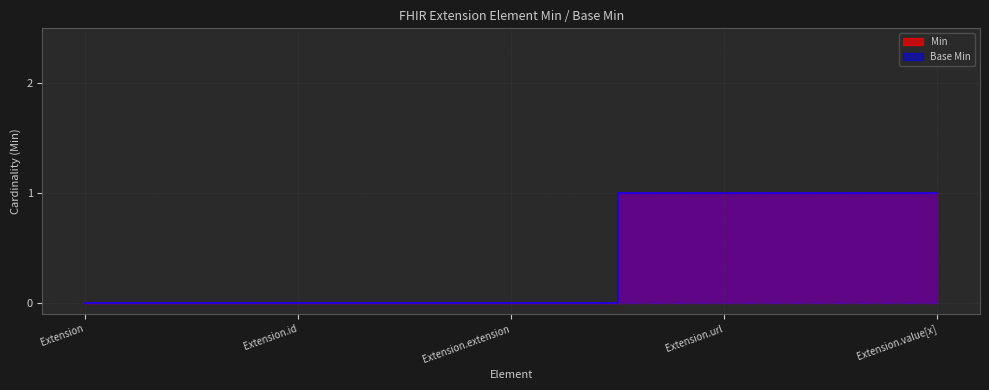

List the series in order of their peak value, highest first.

Min, Base Min